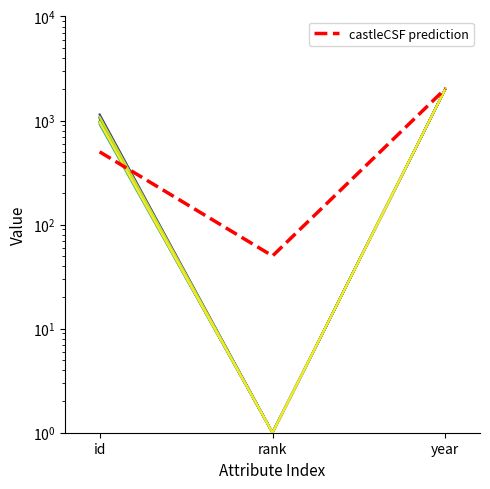

Which label corresponds to the largest value in the chart?

year